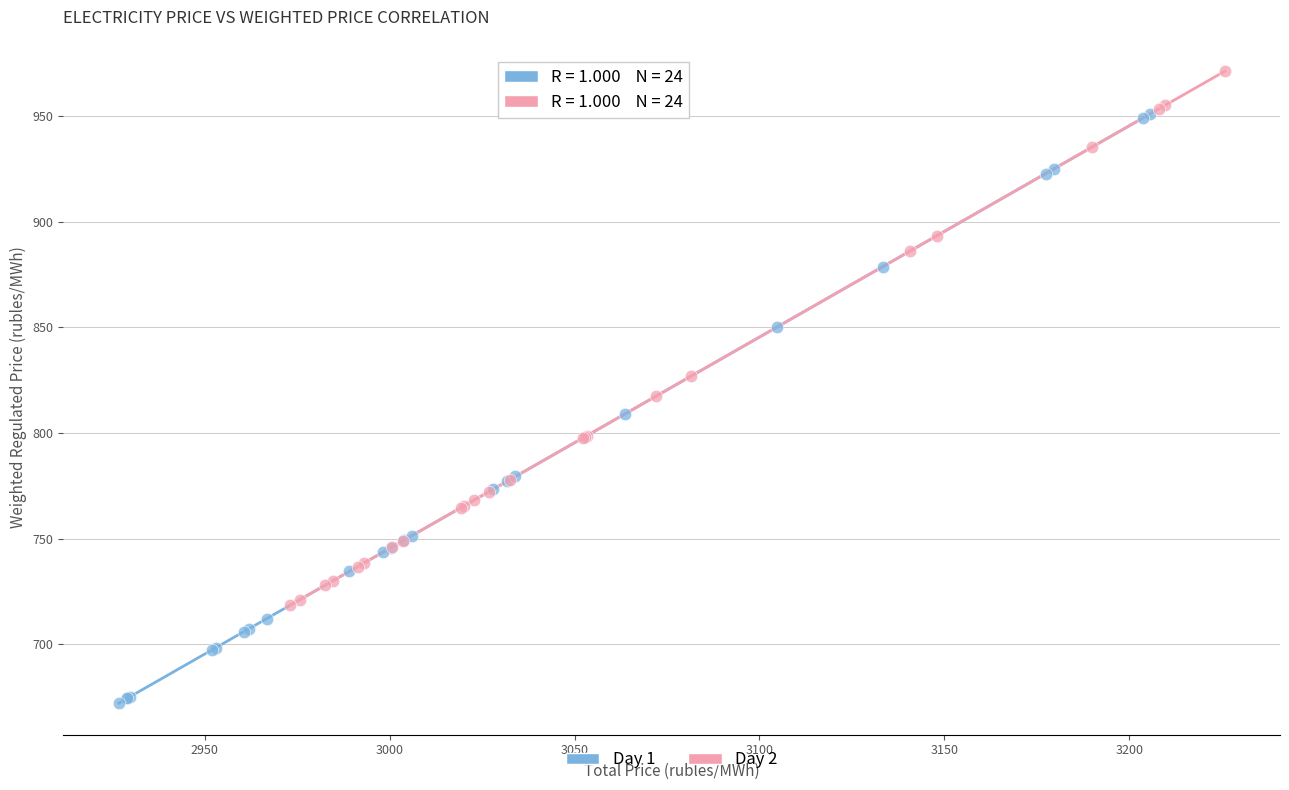

Which series has the widest spread of Y values?

Day 1